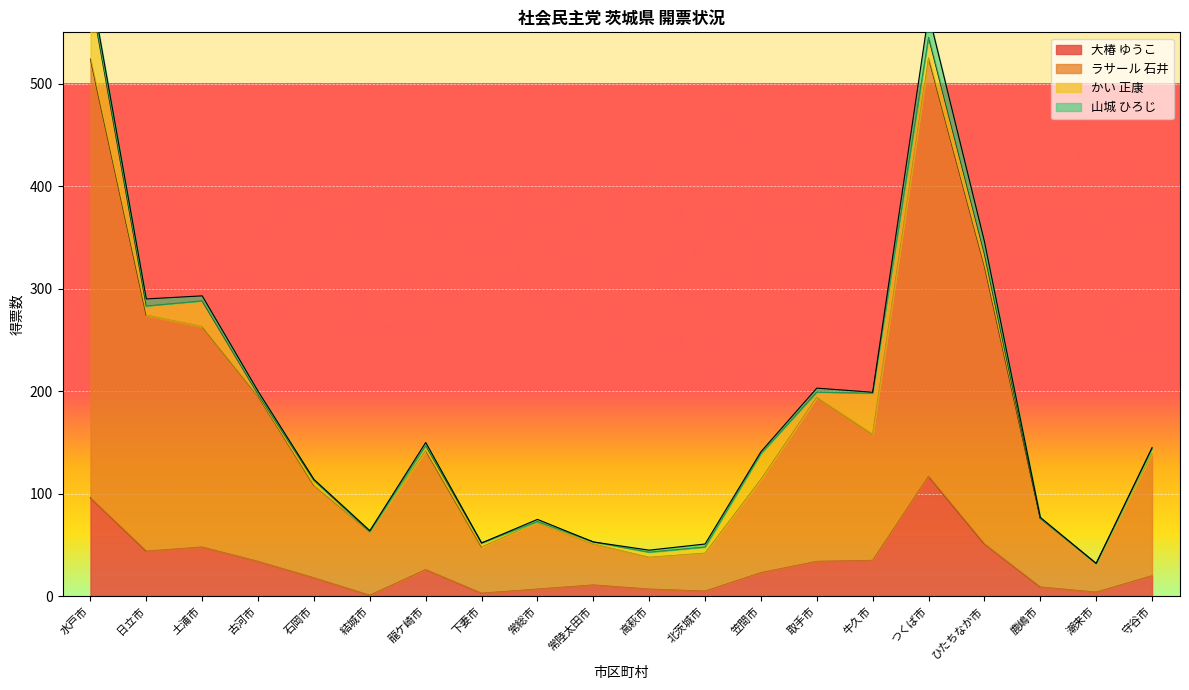

Which category has the highest value in the 大椿 ゆうこ series?

つくば市